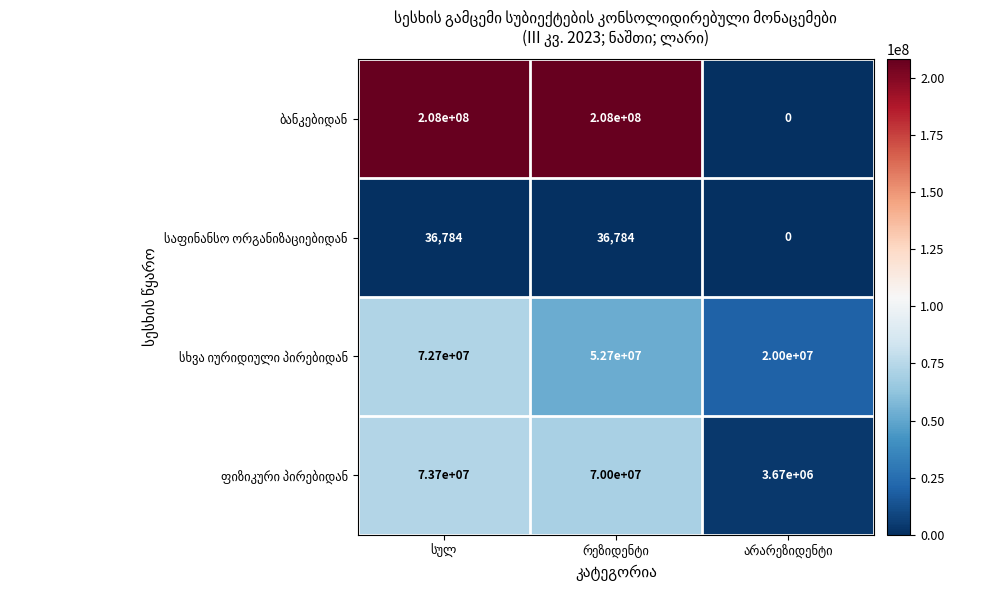

How many data points does each series have?

3